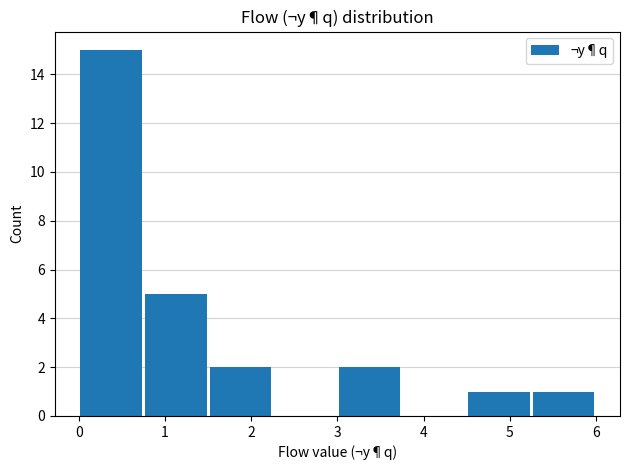

Reading left to right, transcribe this chart: for each bar, give the range it covers on the x-axis and its height. Neither the bar edges nor the heights are printed on the chart, so give them approximately, as read against the axes.

0.00 to 0.75: 15
0.75 to 1.50: 5
1.50 to 2.25: 2
2.25 to 3.00: 0
3.00 to 3.75: 2
3.75 to 4.50: 0
4.50 to 5.25: 1
5.25 to 6.00: 1